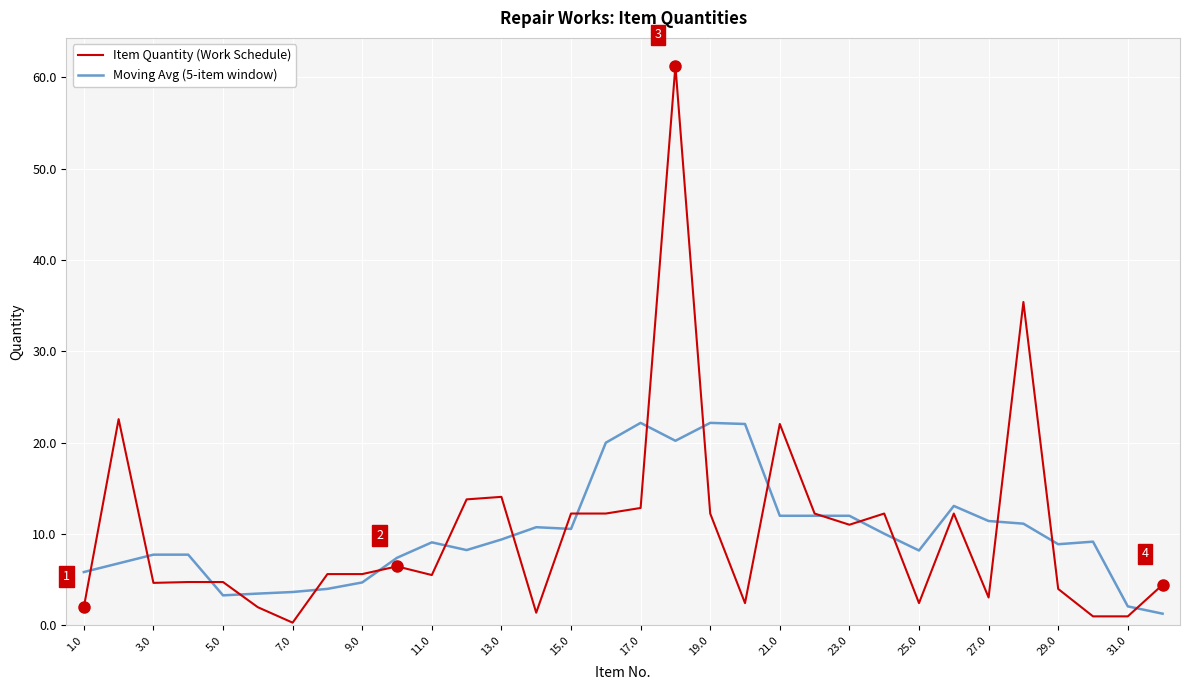

What is the minimum value for Moving Avg (5-item window)?

1.3